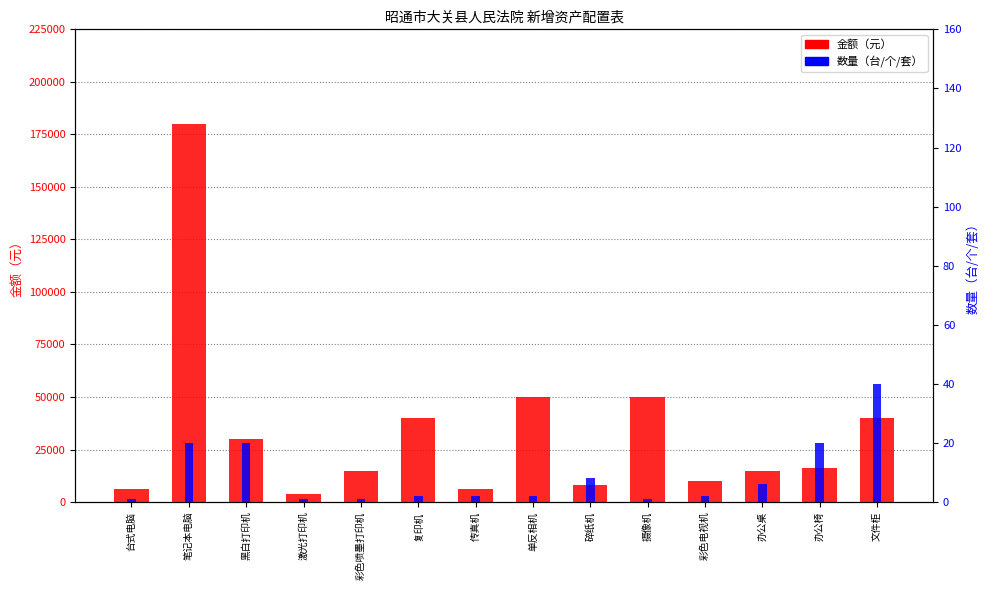

What is the smallest value displayed?

1